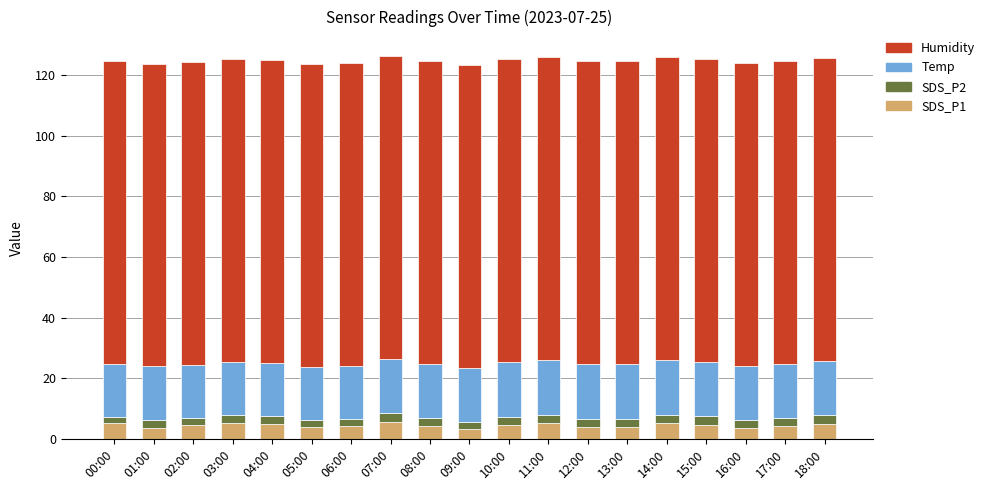

What is the total value across all series at 16:00?

124.1